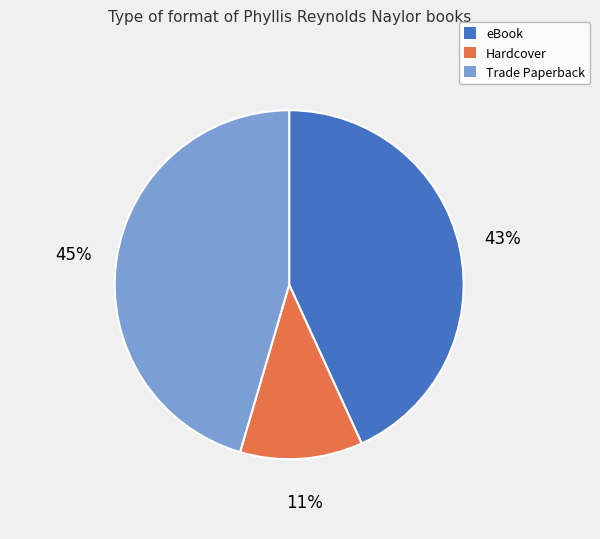

Between eBook and Hardcover, which is larger?

eBook